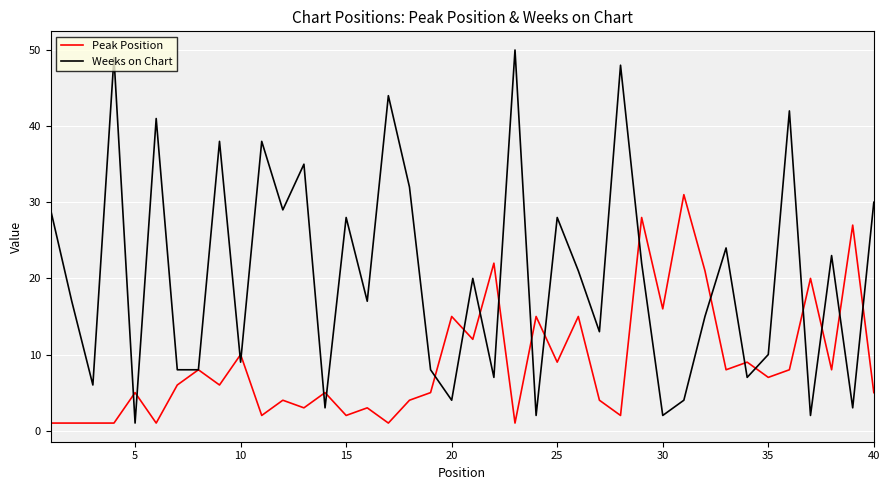

Rank the series by their maximum value, from highest to lowest.

Weeks on Chart, Peak Position